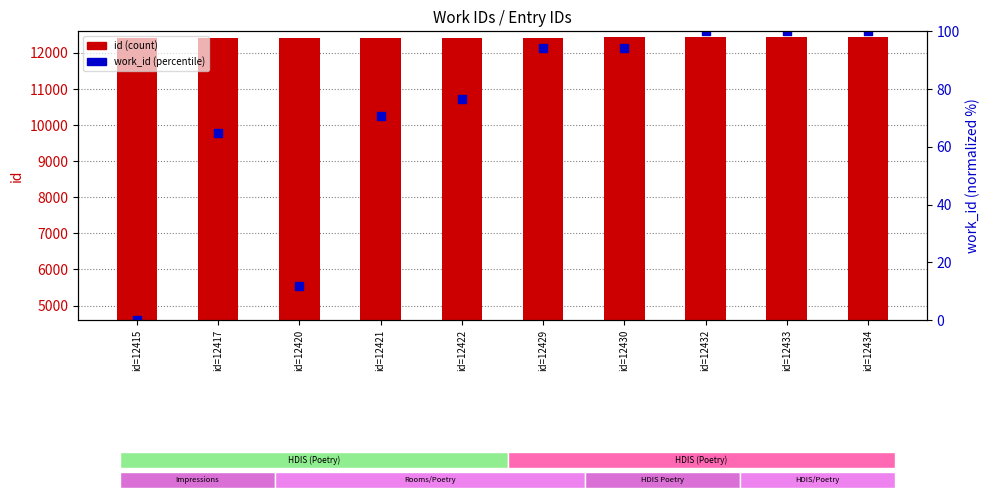

Which series has the largest Y range (max minus min)?

work_id (normalized)